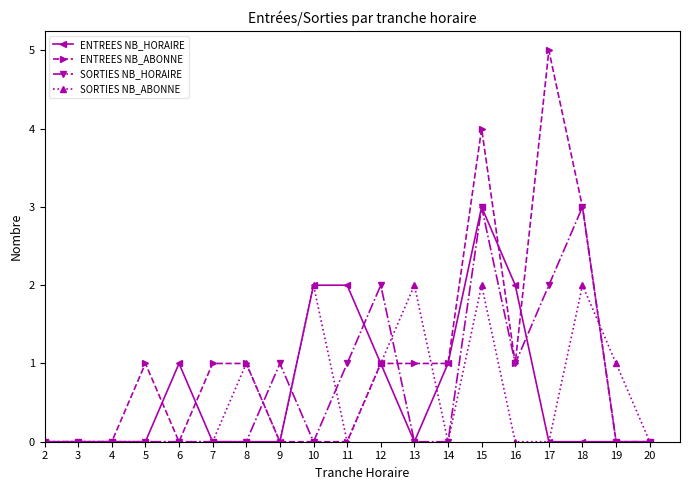

What is the sum of all ENTREES NB_ABONNE values?

19